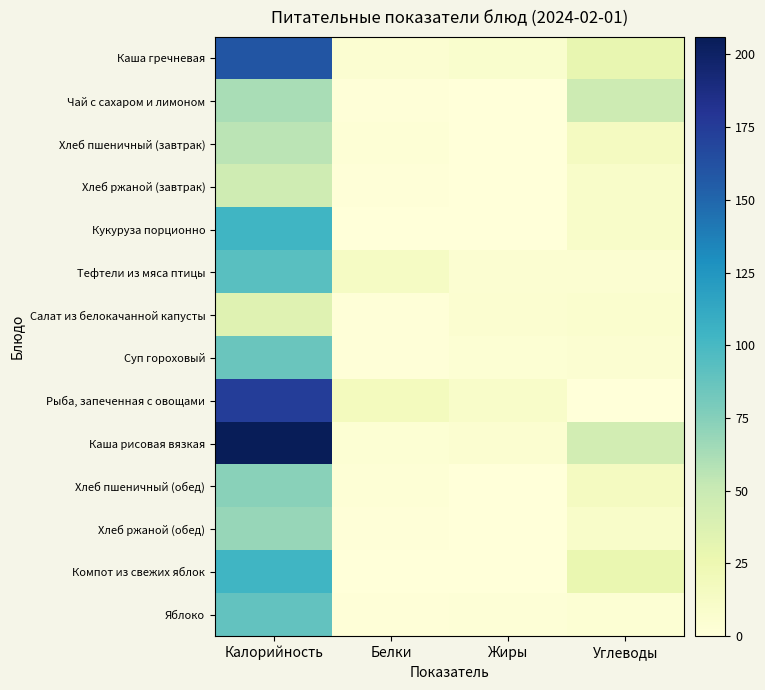

Which series has the largest range (max minus min)?

Каша рисовая вязкая